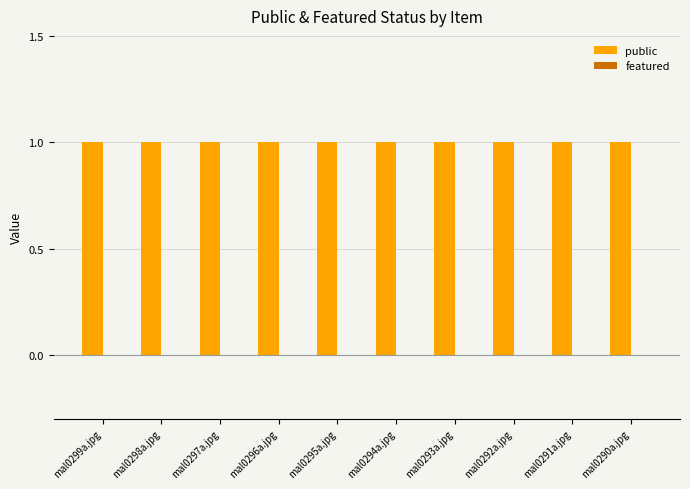

Which series has the largest total across all categories?

public